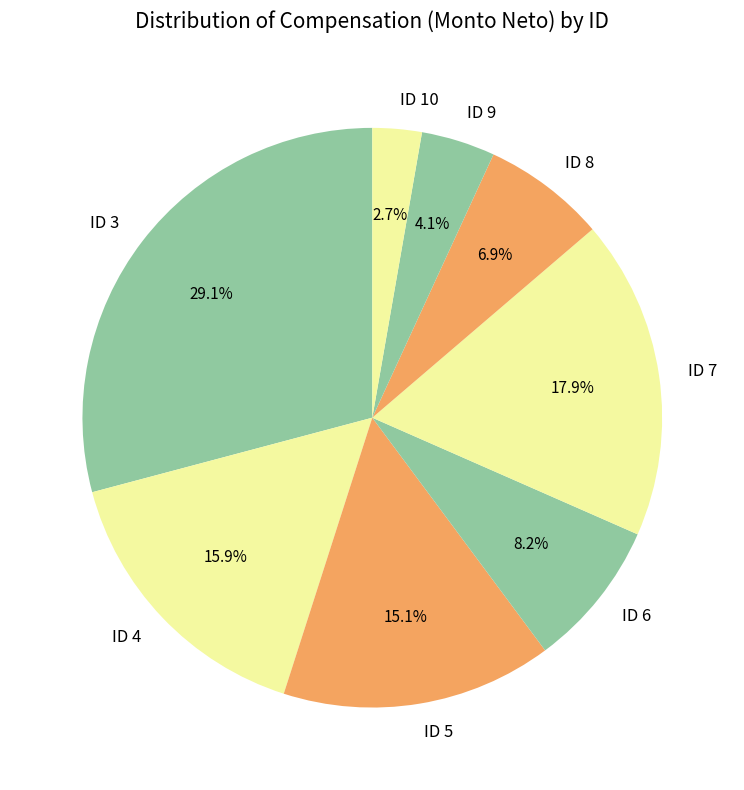

To the nearest percent, what is the difference between the ID 5 and ID 3 slice percentages?

14%